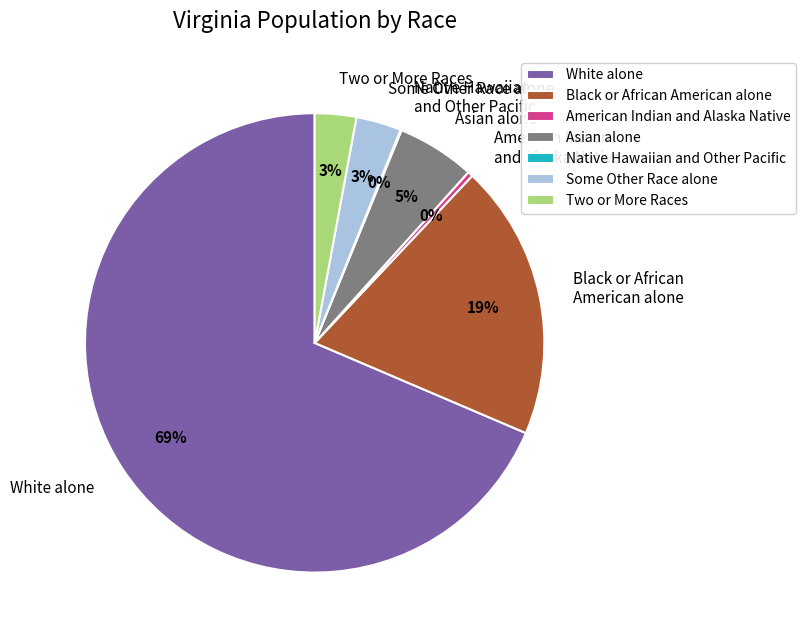

To the nearest percent, what is the average slice percentage?

14%